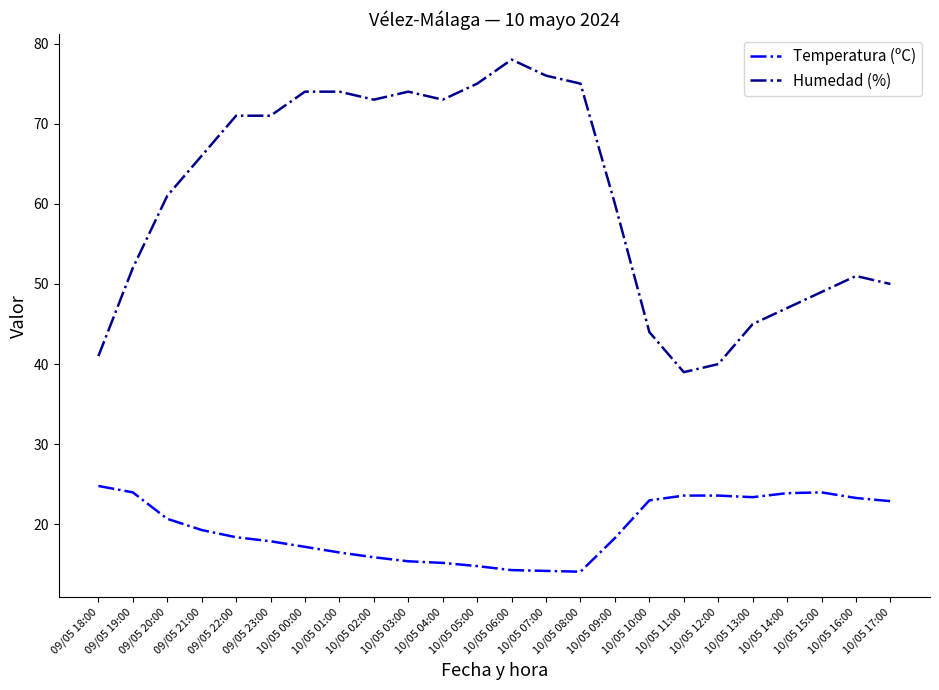

What is the difference between the maximum and minimum values in the Temperatura (ºC) series?

10.7